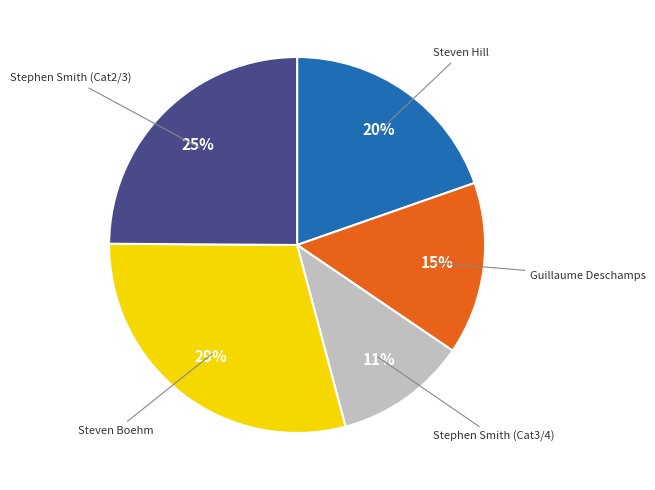

Does any single category account for the majority?

No